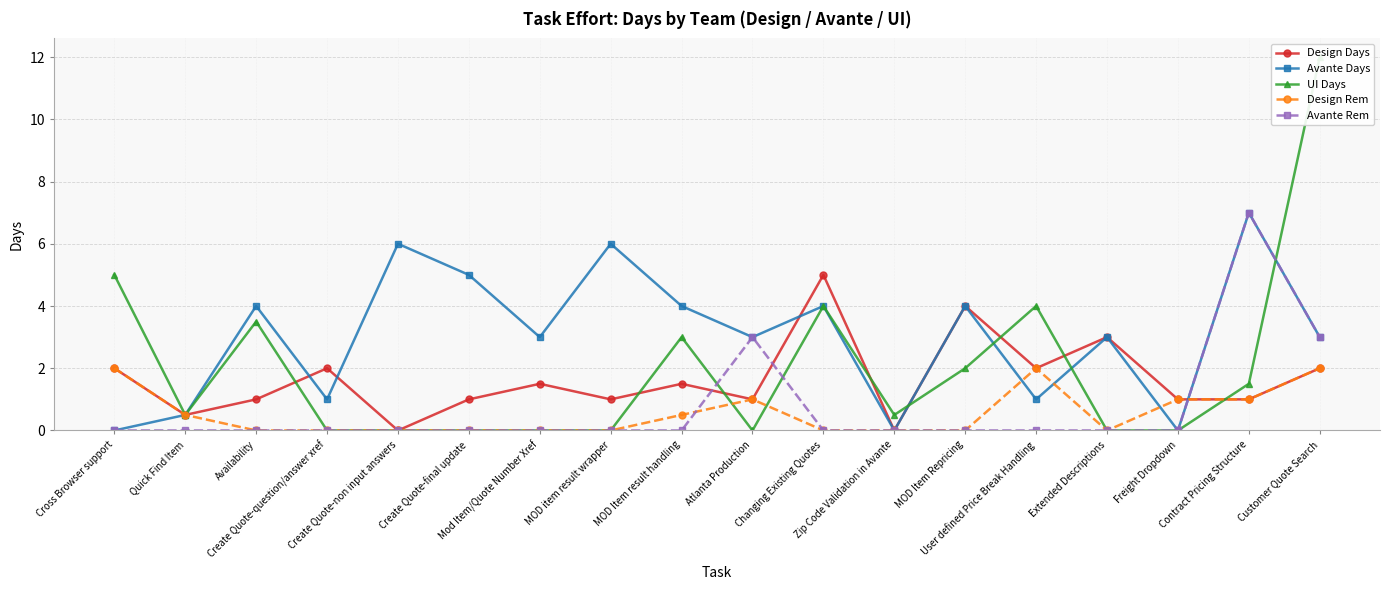

What is the value of the UI Days point at the 13th from the left?

2.0